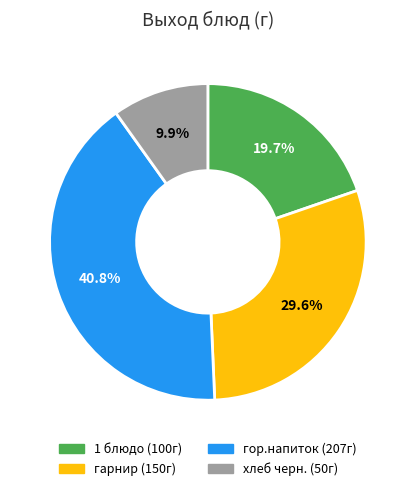

Count the number of slices in the pie.

4